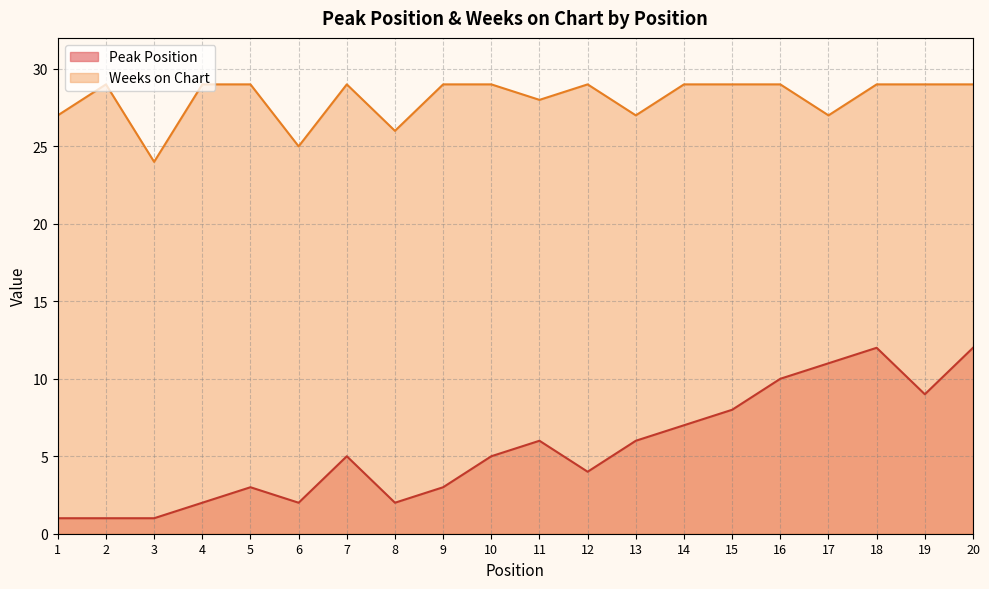

True or false: Weeks on Chart has more than 0 points higher than both neighbors.

True